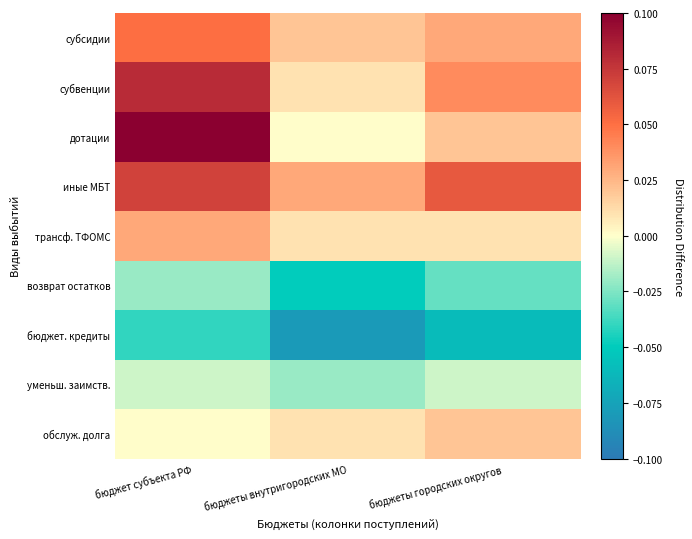

Which series has the largest range (max minus min)?

дотации